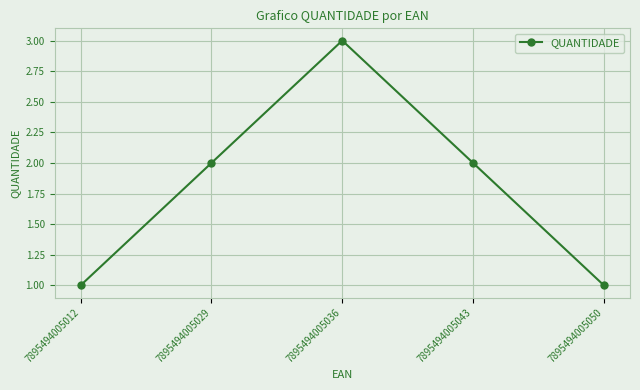

How many data points are less than 2?

2